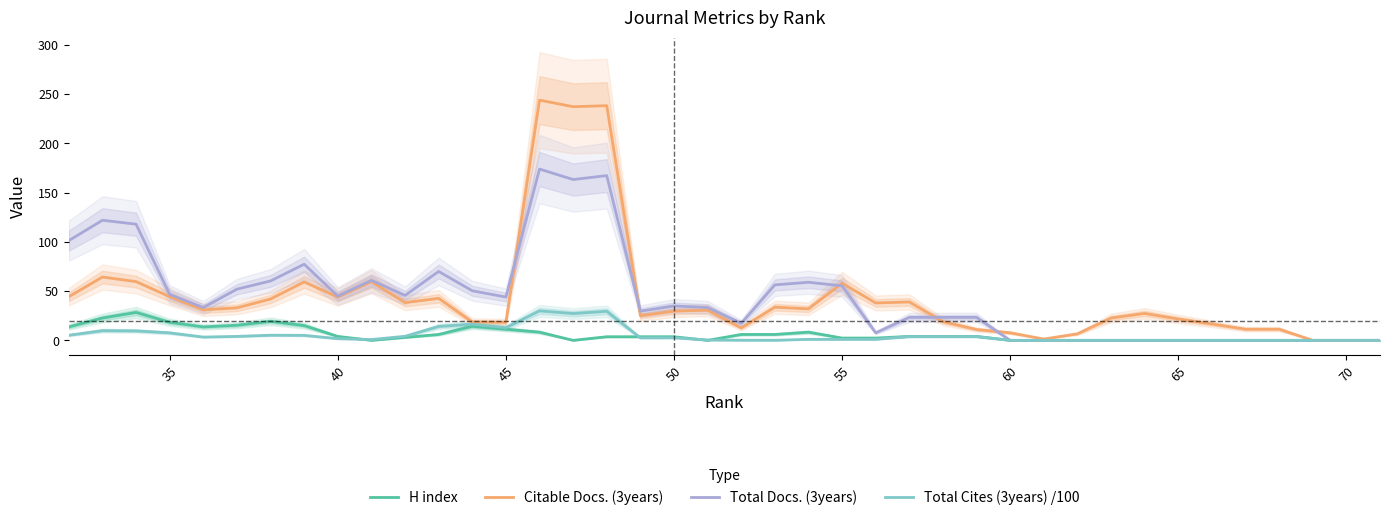

In Total Docs. (3years), how many points are higher than both neighbors (excluding endpoints)?

8